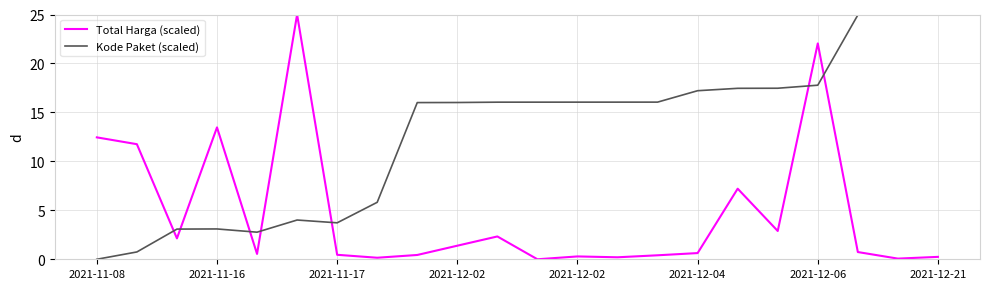

How many lines are shown in the chart?

2